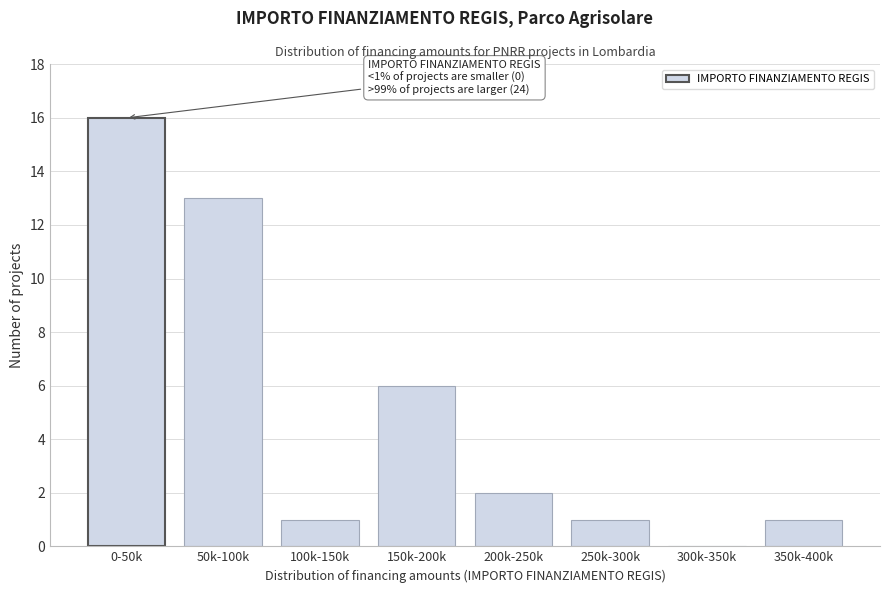

Reading left to right, what are all the values shown in this chart?

0-50k=16	50k-100k=13	100k-150k=1	150k-200k=6	200k-250k=2	250k-300k=1	300k-350k=0	350k-400k=1